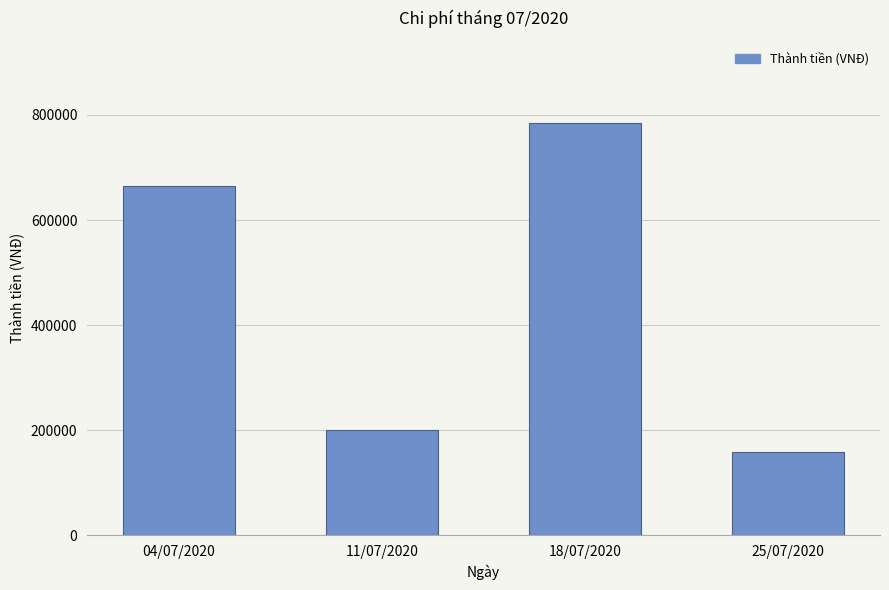

What is the average value?

451750